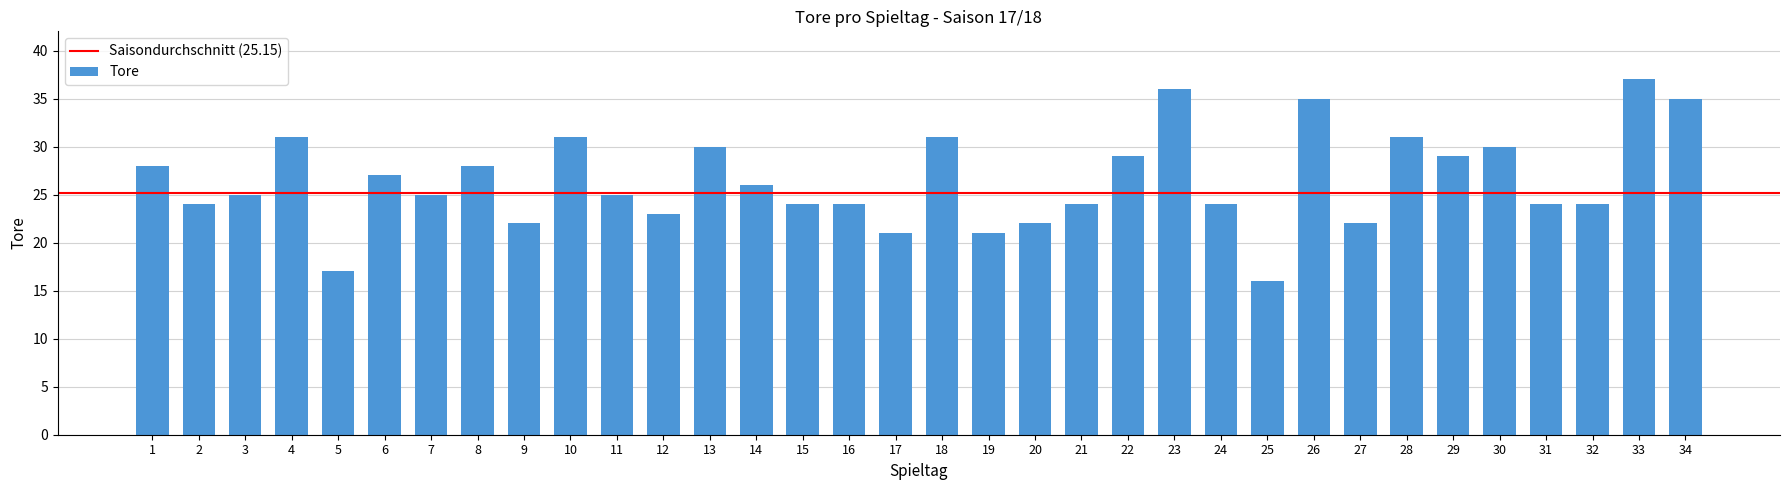

Between 2 and 5, which is larger?

2